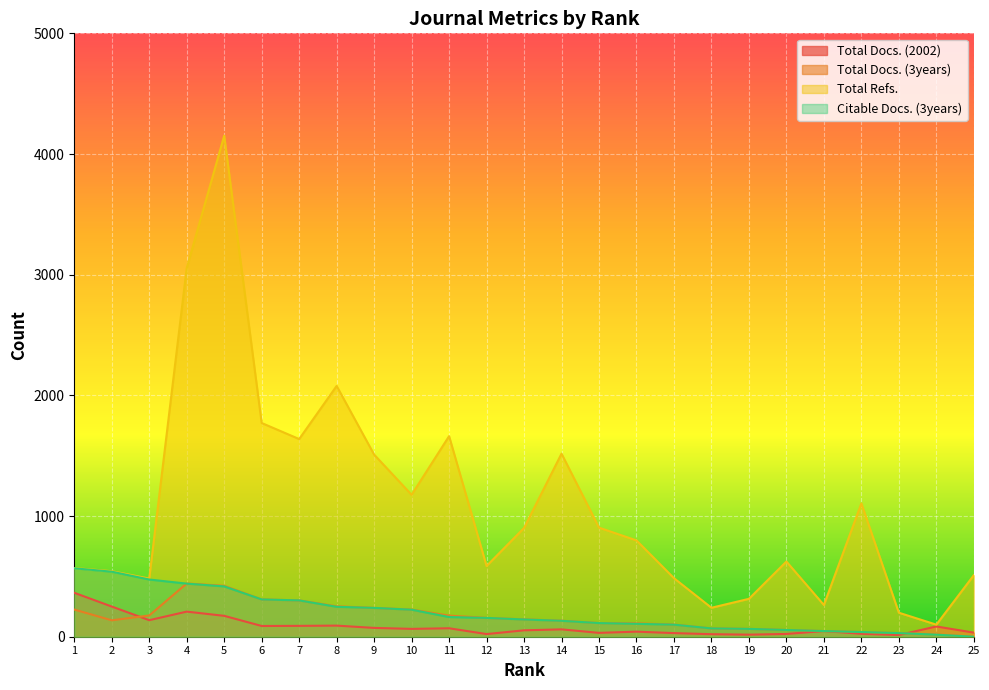

How many distinct data groups are displayed?

4